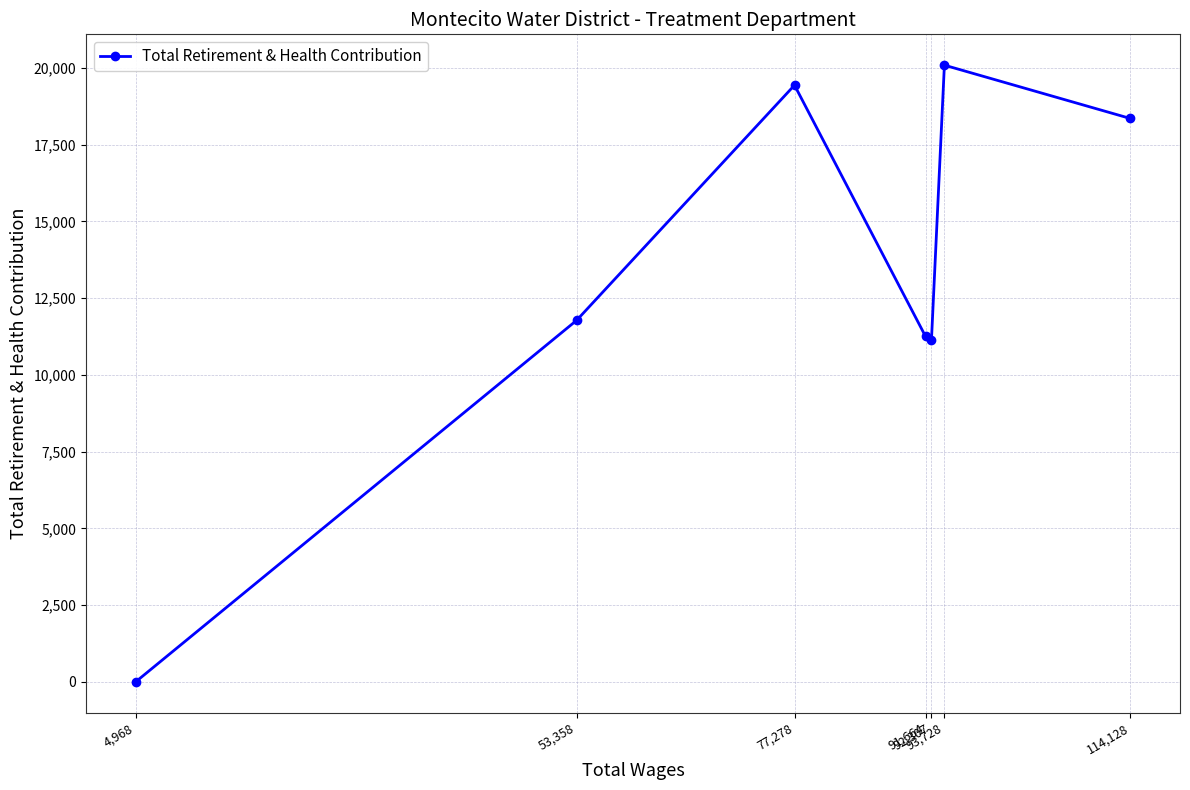

Rank the categories by value from highest to lowest.

93,728, 77,278, 114,128, 53,358, 91,664, 92,307, 4,968